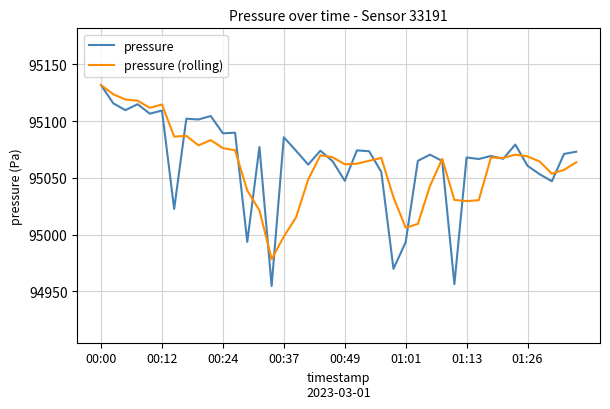

What is the lowest value of the pressure series?

94954.8